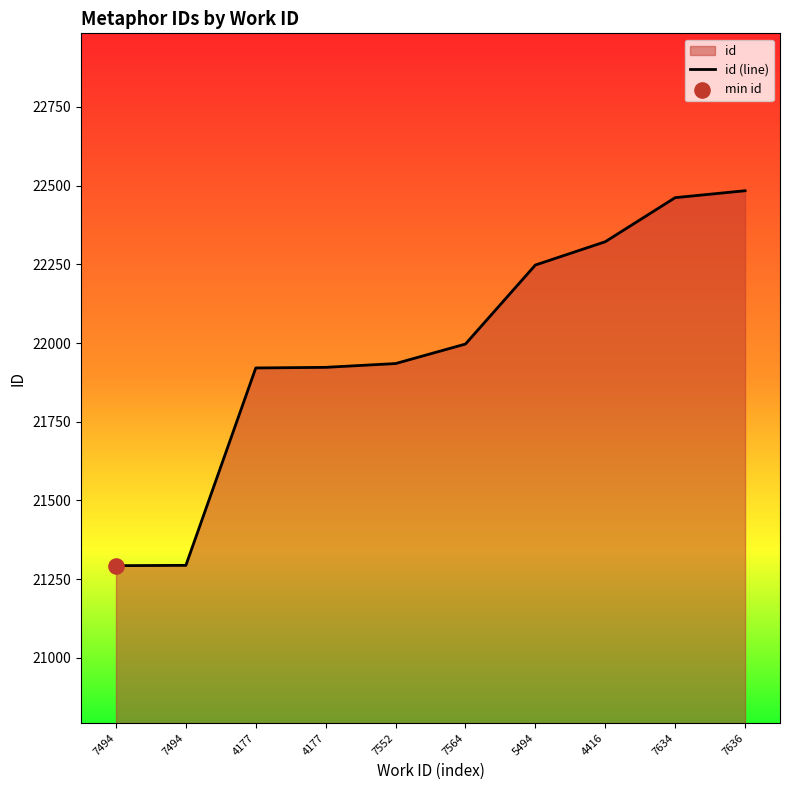

What is the change in value from 4177 to 5494?

+325